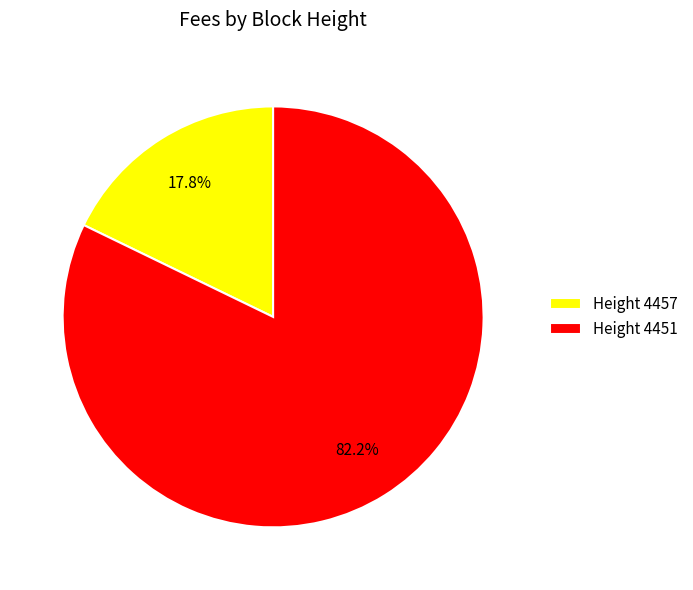

Is the sum of Height 4451 and Height 4457 greater than half?

Yes